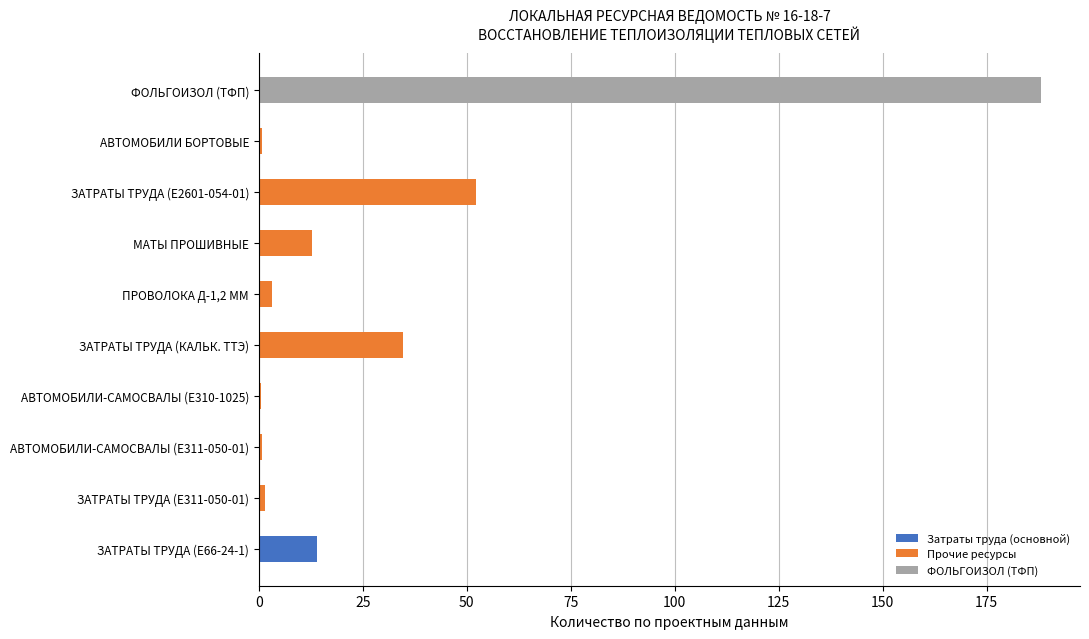

How many bars are there in total?

10